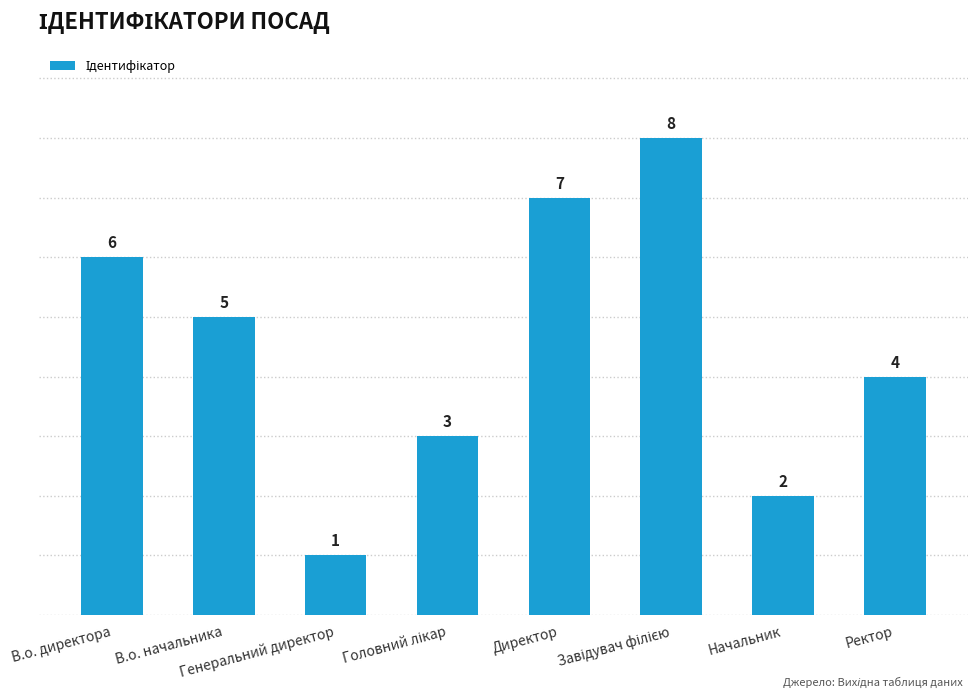

Reading left to right, list all the values displayed in this chart.

6	5	1	3	7	8	2	4